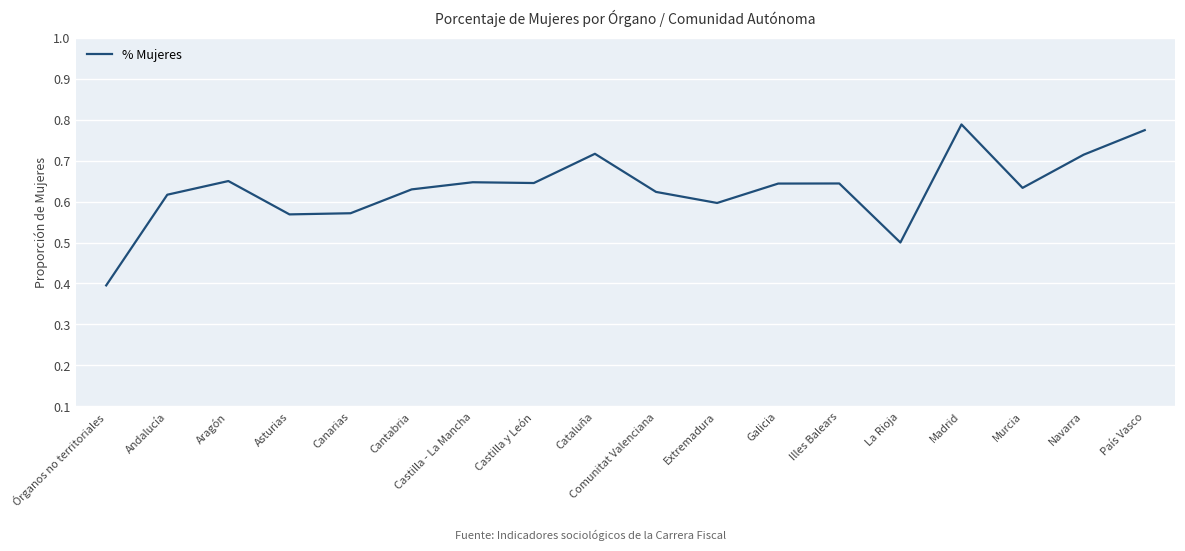

What is the smallest value displayed?

0.4